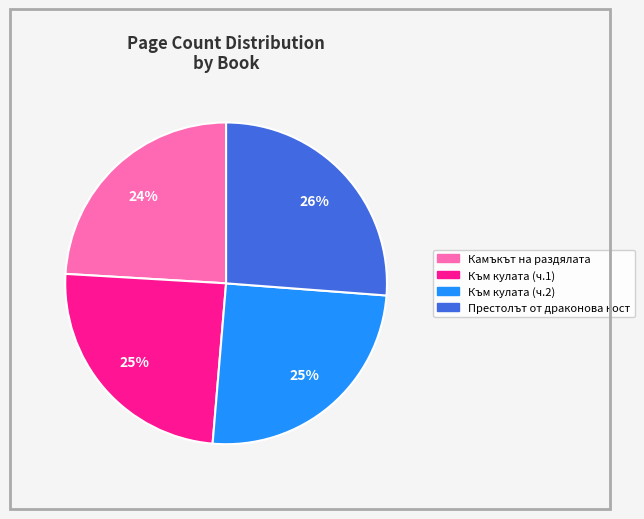

To the nearest percent, what is the difference between the largest and smallest slice percentages?

2%